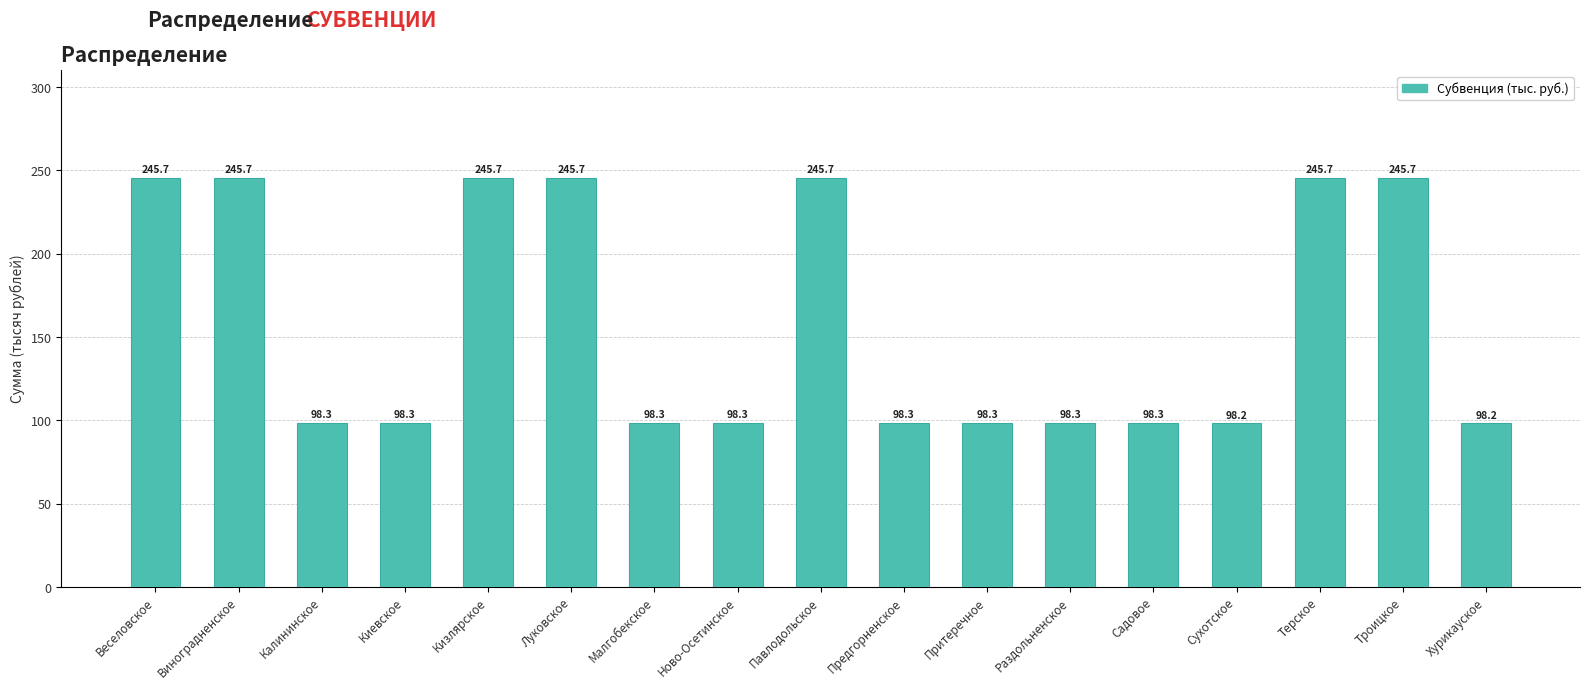

What is the greatest value displayed?

245.7